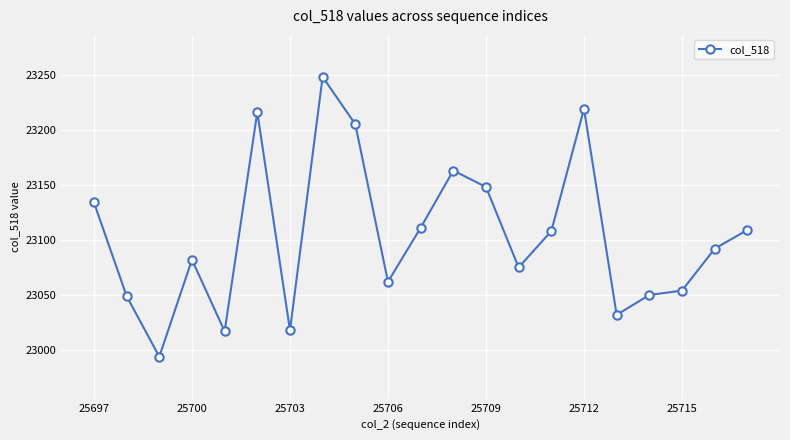

What is the difference between the maximum and minimum values?

254